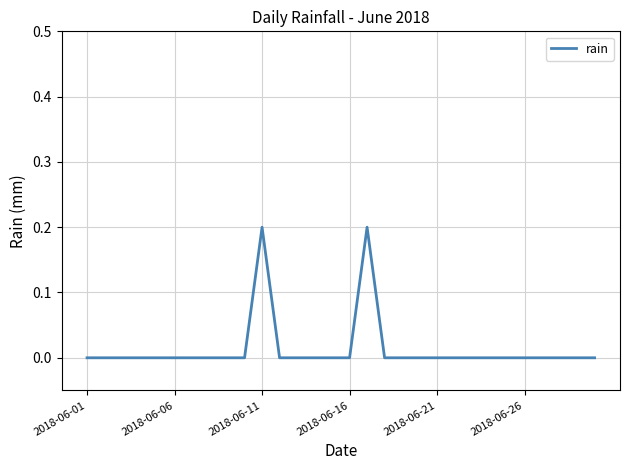

What is the sum of all values?

0.4